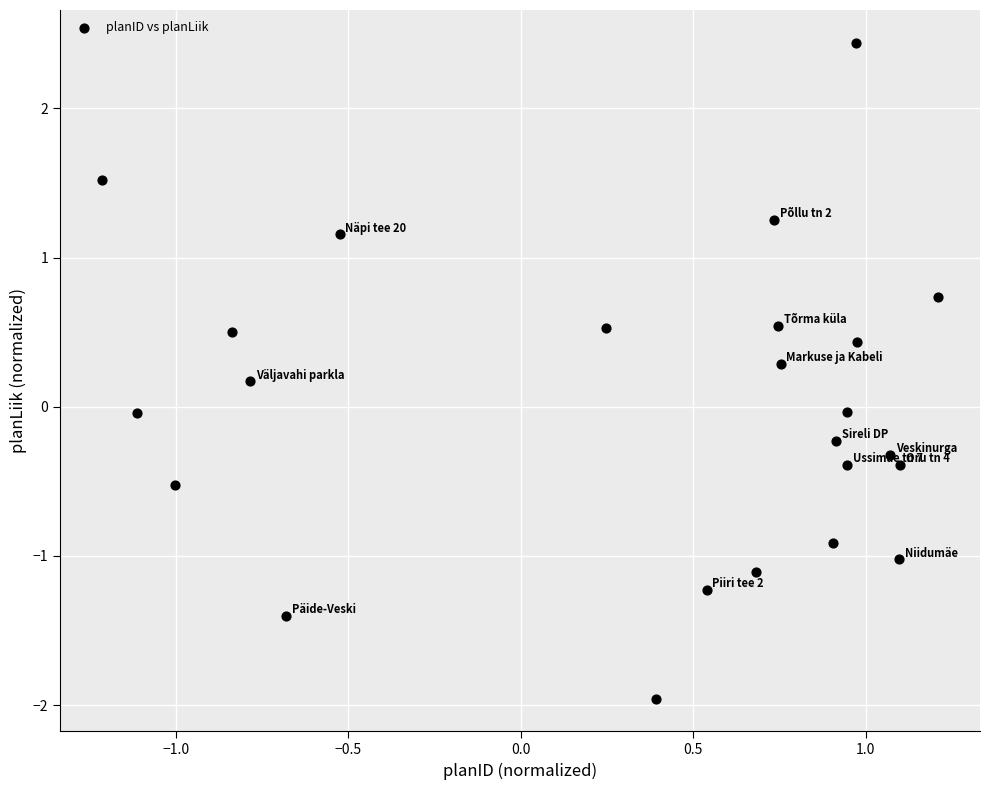

What is the range of Y values (max minus min)?

4.4